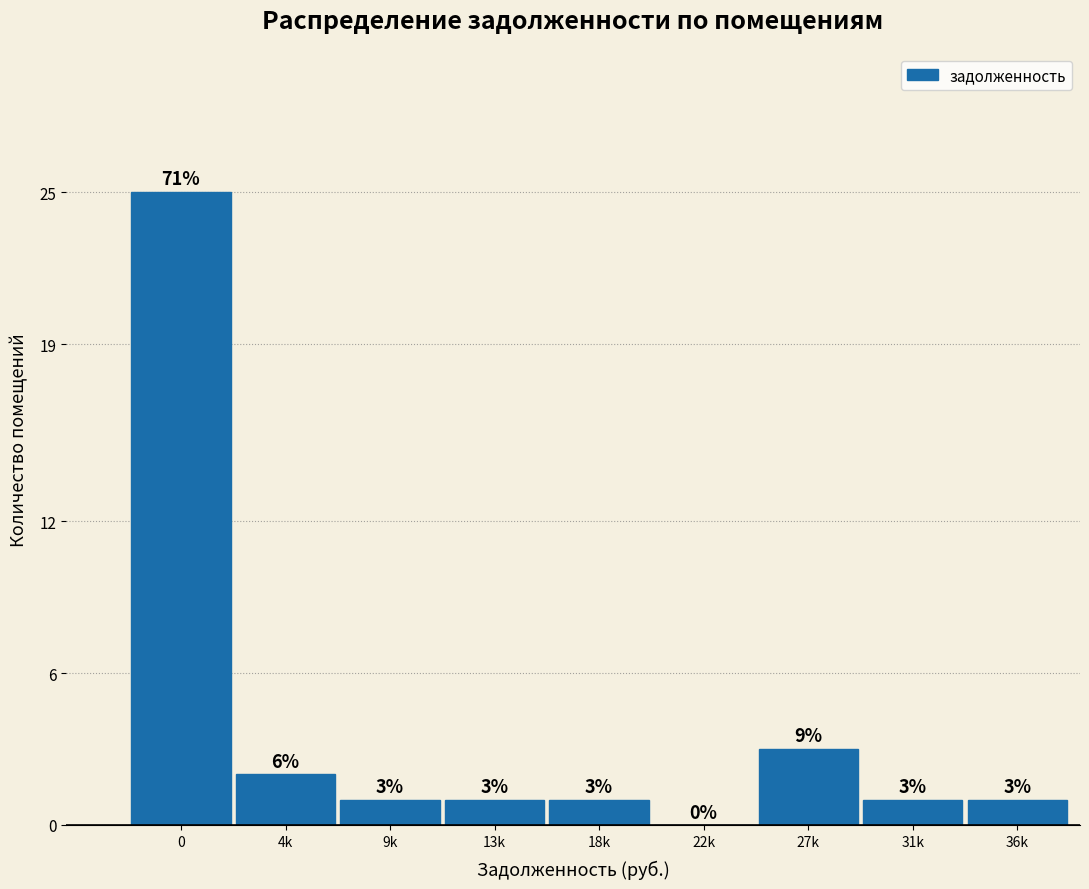

Reading left to right, extract all data points from this chart.

0=25	4k=2	9k=1	13k=1	18k=1	22k=0	27k=3	31k=1	36k=1